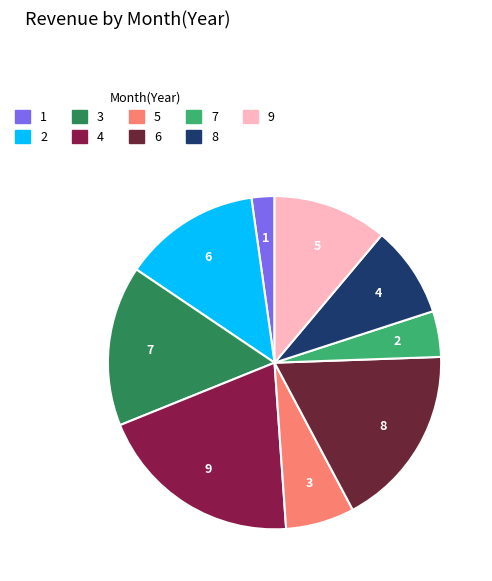

Does 8 account for over 50% of the chart?

No